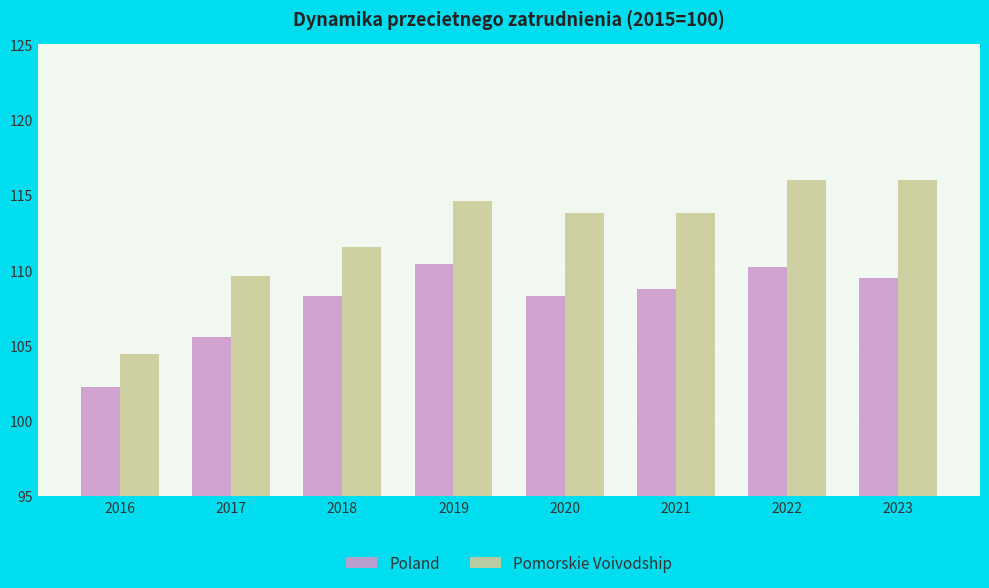

Where is Poland nearest to the value 106?

2017